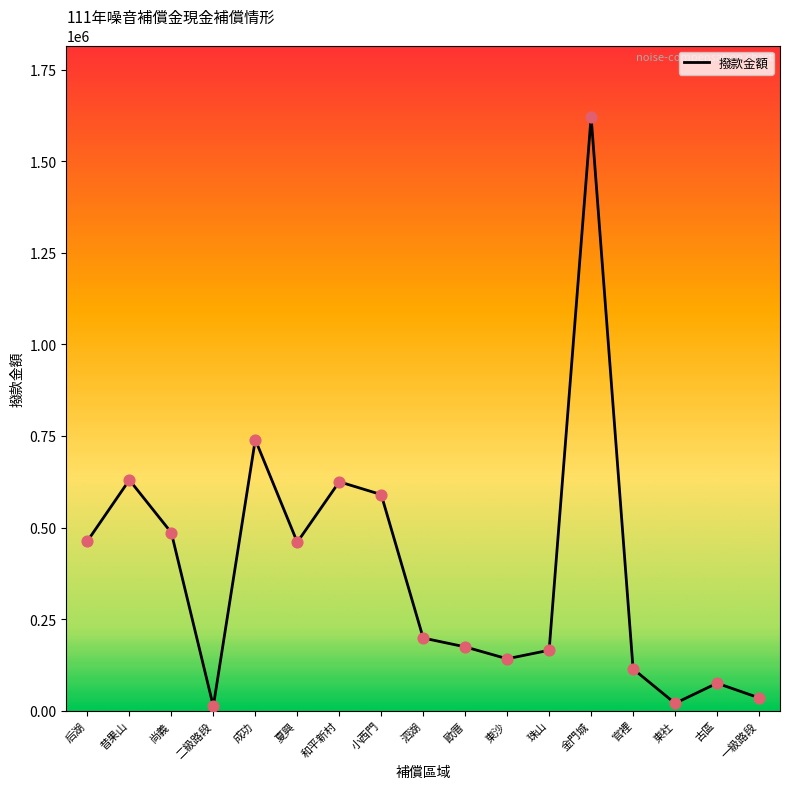

Between 古區 and 昔果山, which is larger?

昔果山